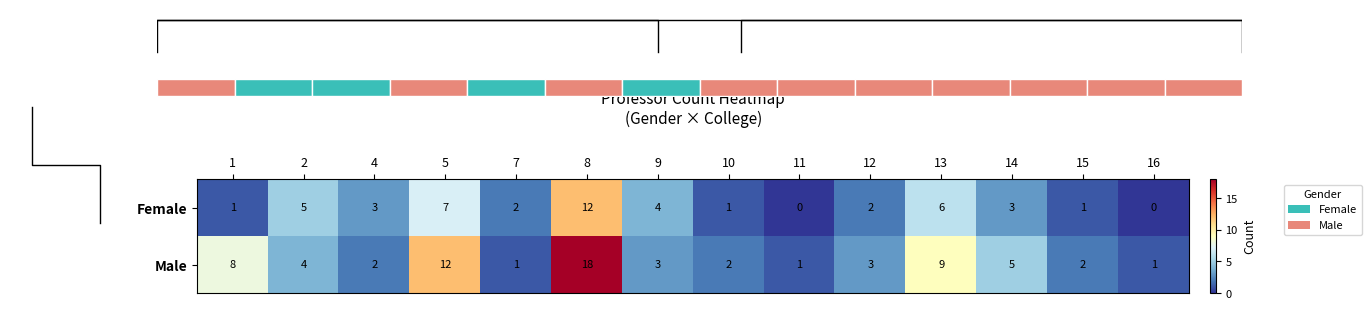

What is the difference between the maximum and second lowest values in the Male series?

17